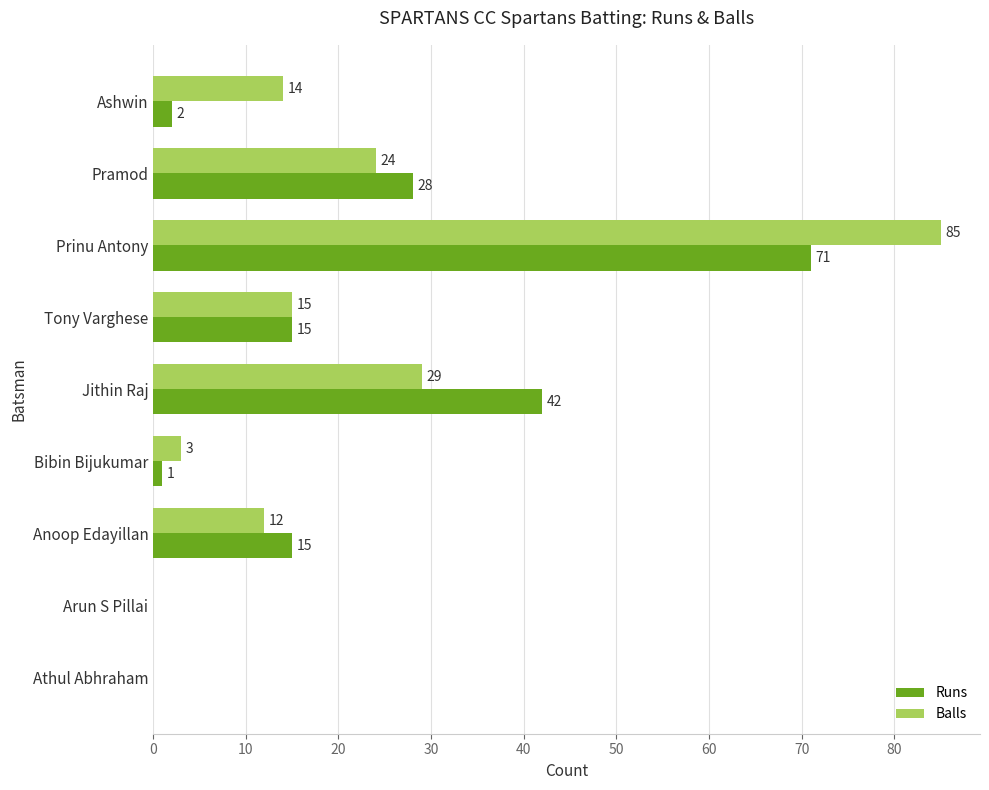

Where is Runs nearest to the value 35?

Pramod